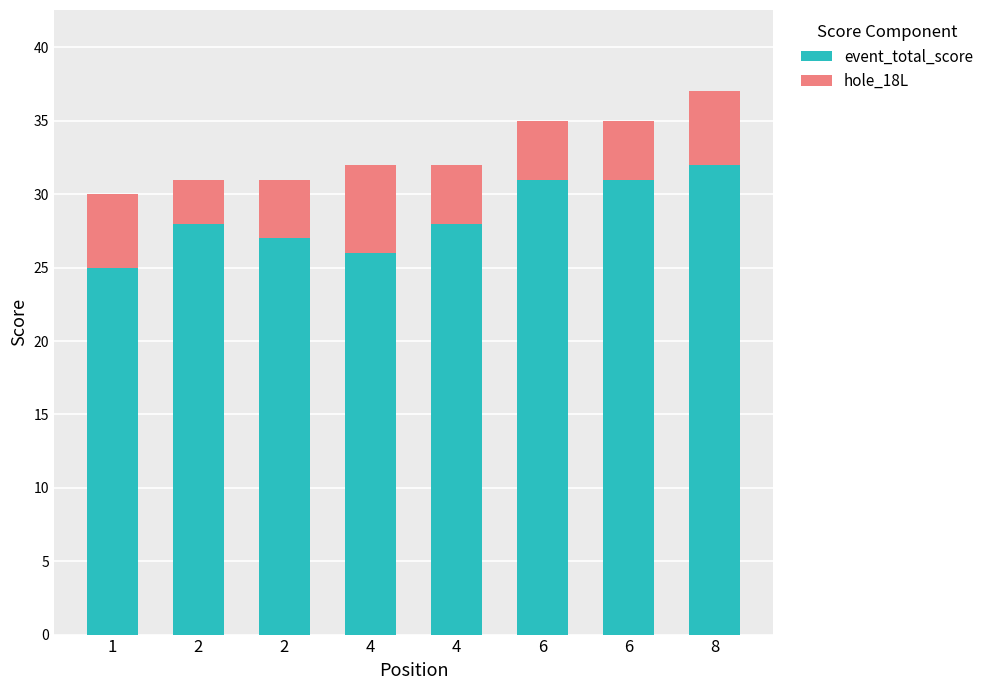

At 6, list the series in order from smallest to largest.

hole_18L, event_total_score